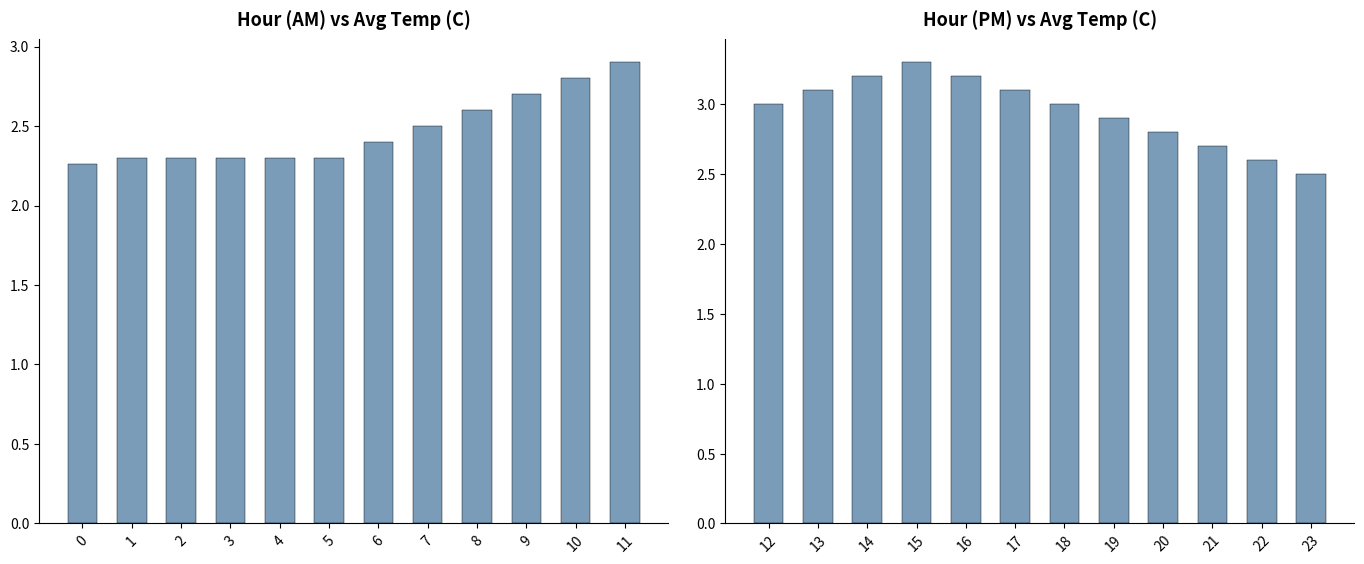

How many categories are shown in the chart?

12